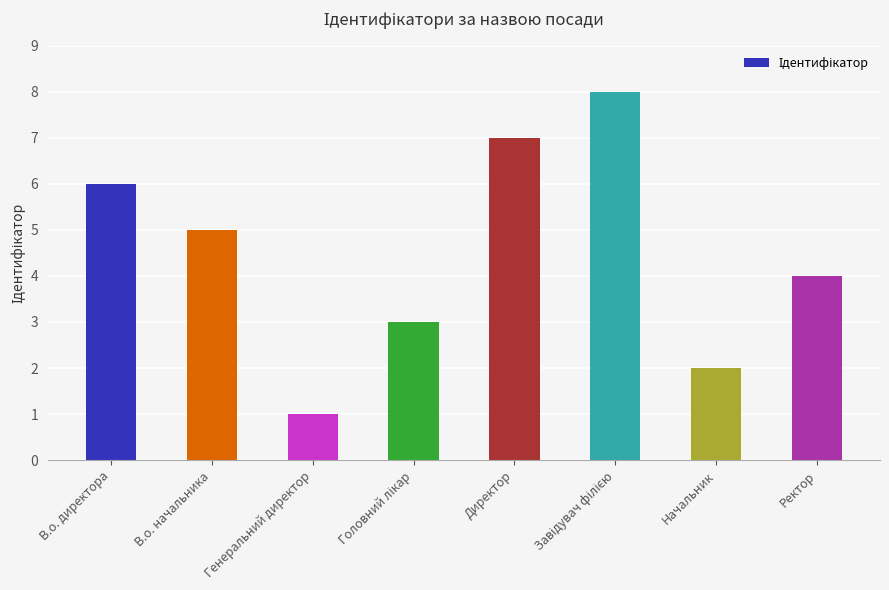

What is the label of the 8th bar from the left?

Ректор